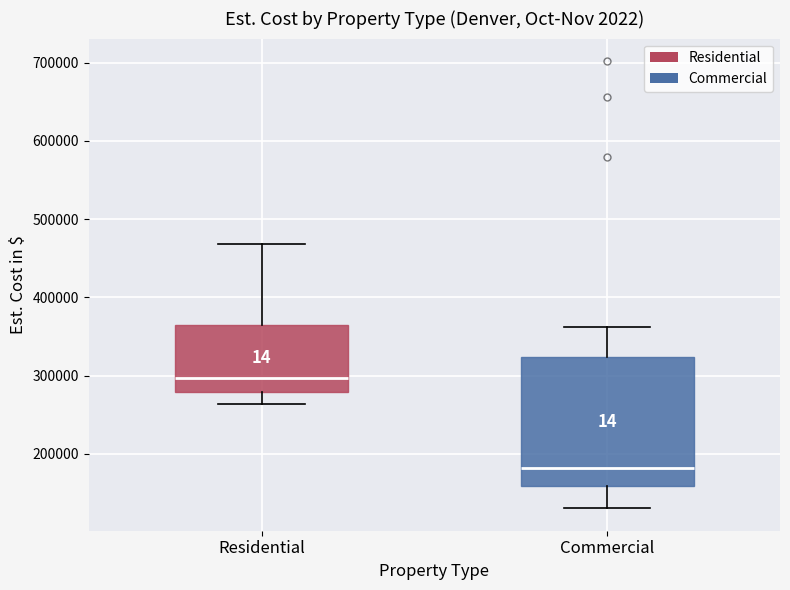

Comparing the boxes themselves (not the whiskers), which one is the tallest?

Commercial